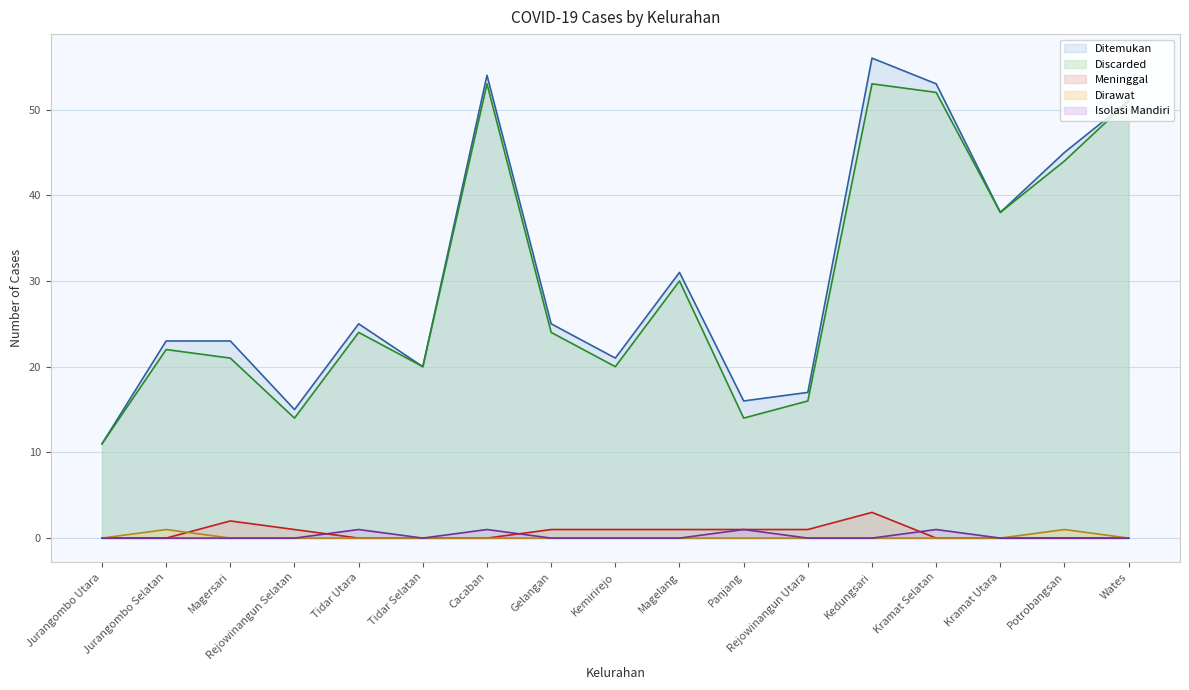

The Isolasi Mandiri series shows 1 at Tidar Utara. True or false?

False